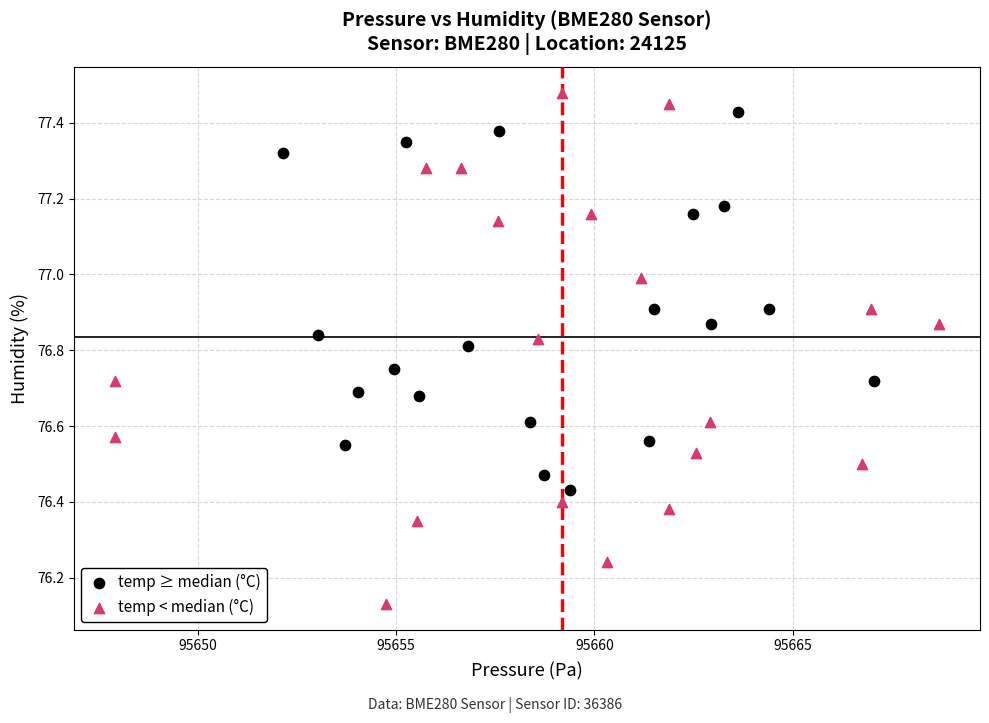

Which series contains the lowest Y value?

temp < median (°C)